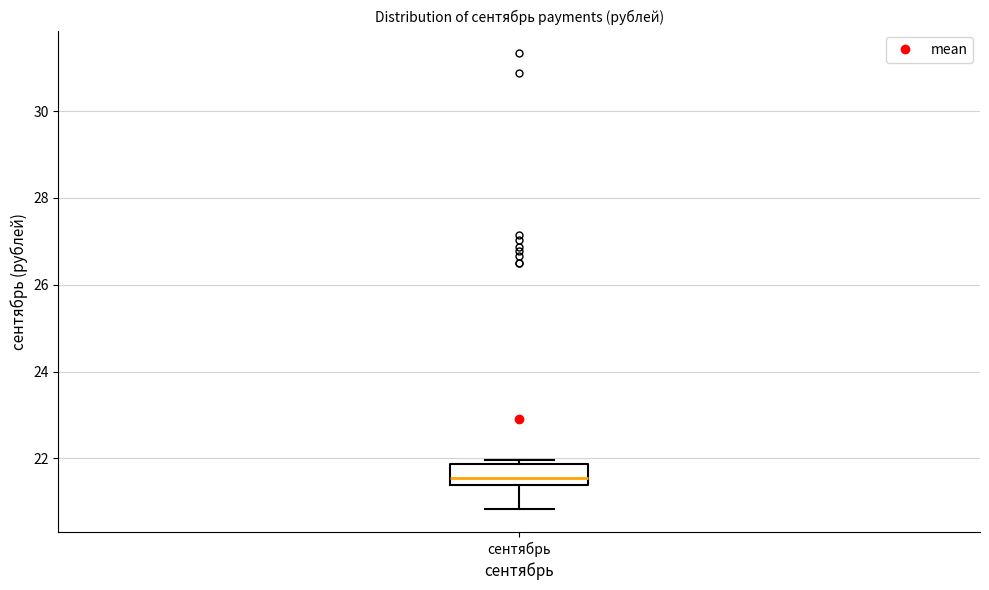

Where is the upper edge of the box for сентябрь on the y-axis? The values are not printed on the chart, so give them approximately, as read against the axis.

21.8